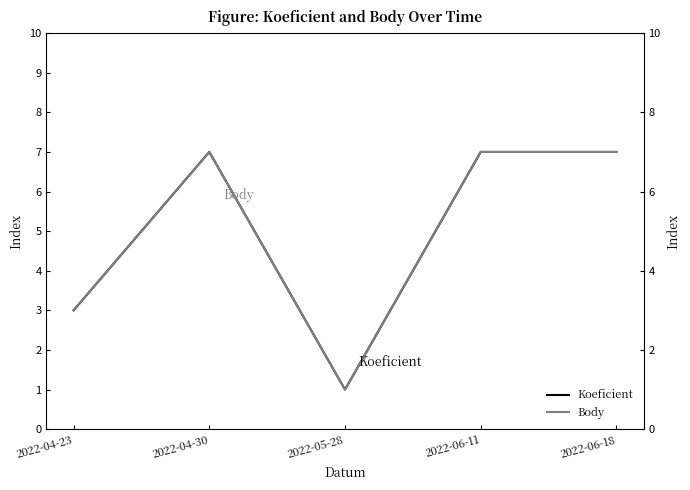

Read the Body value at 2022-04-30.

7